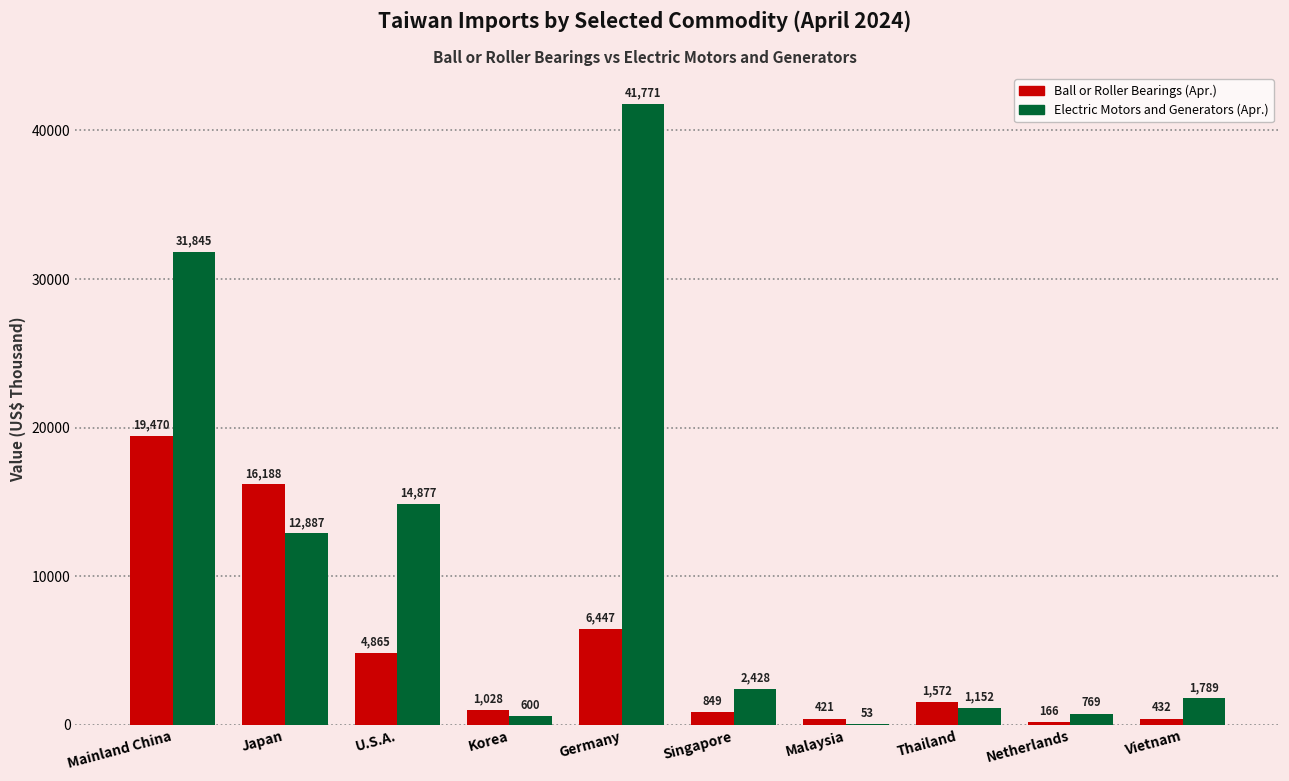

True or false: Ball or Roller Bearings (Apr.) has a value of 166 at Netherlands.

True